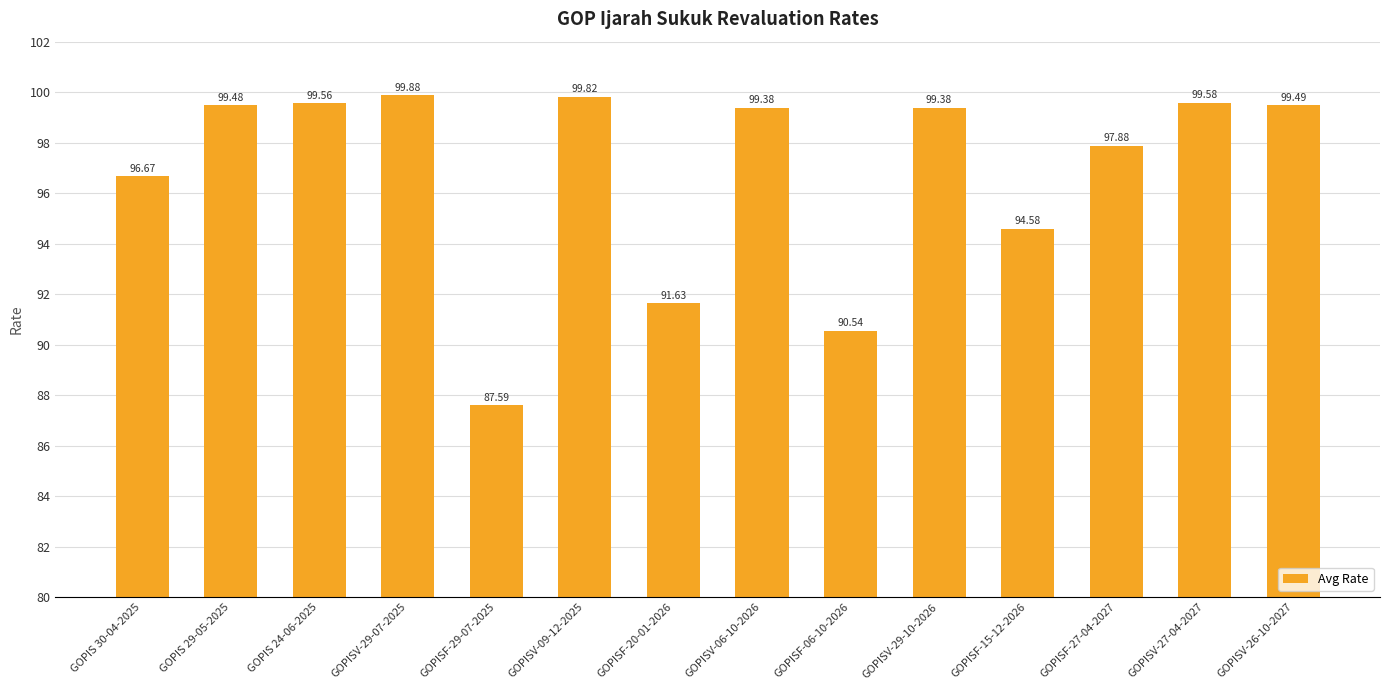

What is the ratio of the value at GOPISV-29-10-2026 to the value at GOPISV-26-10-2027?

1.0